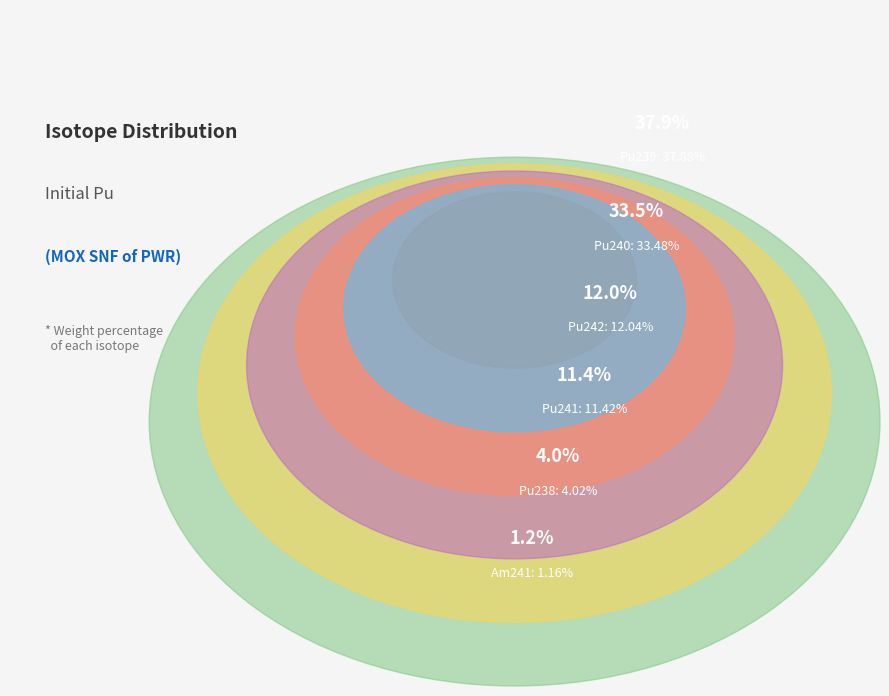

Does Pu239 account for over 50% of the chart?

No